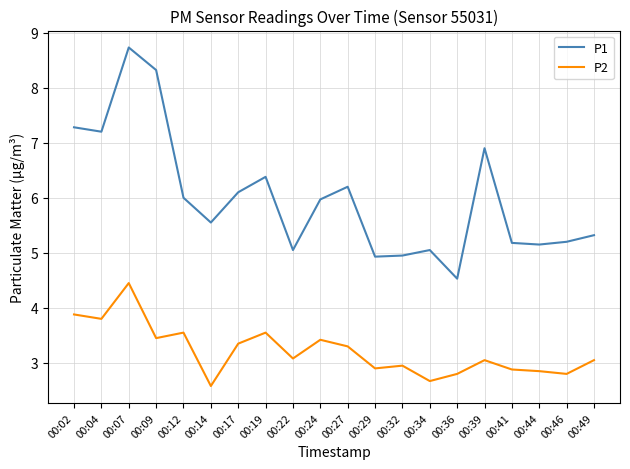

What is the smallest value displayed?

2.6